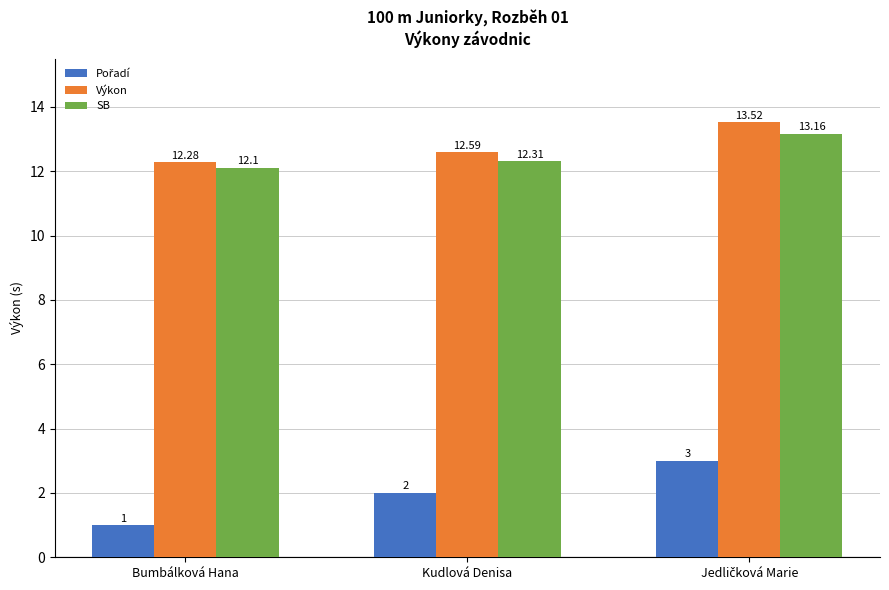

What is the approximate value of Výkon at Kudlová Denisa?

12.6